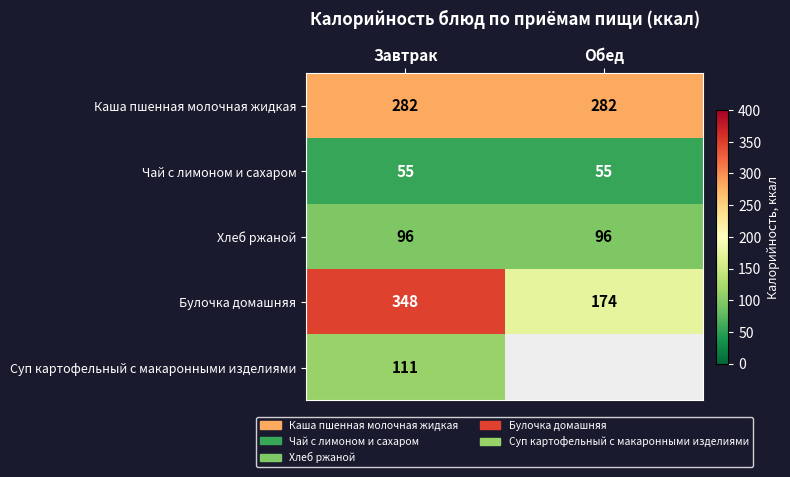

What is the spread (max minus min) of values at Завтрак?

293